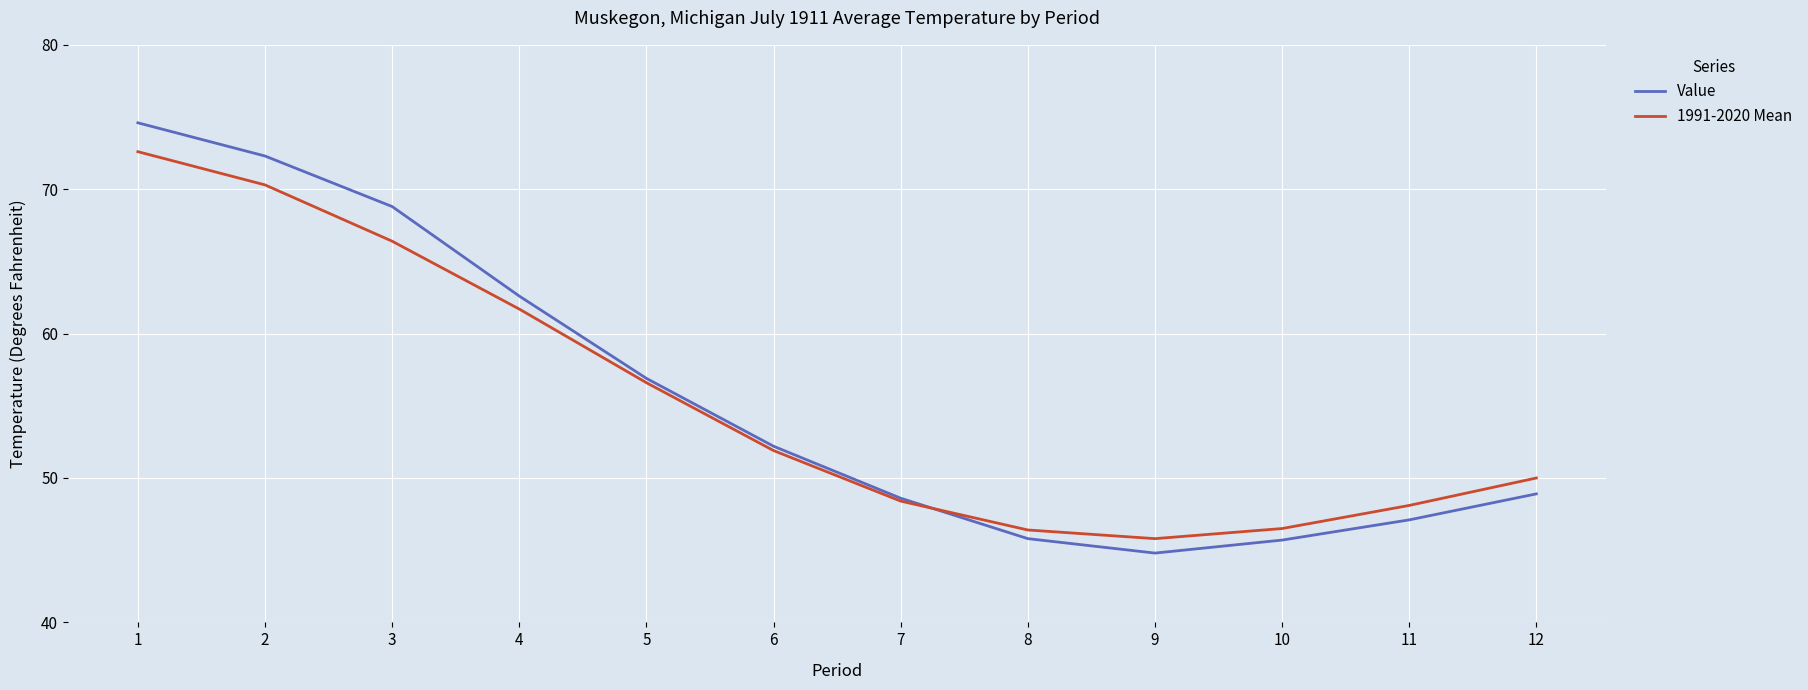

Does the chart have visible grid lines?

Yes